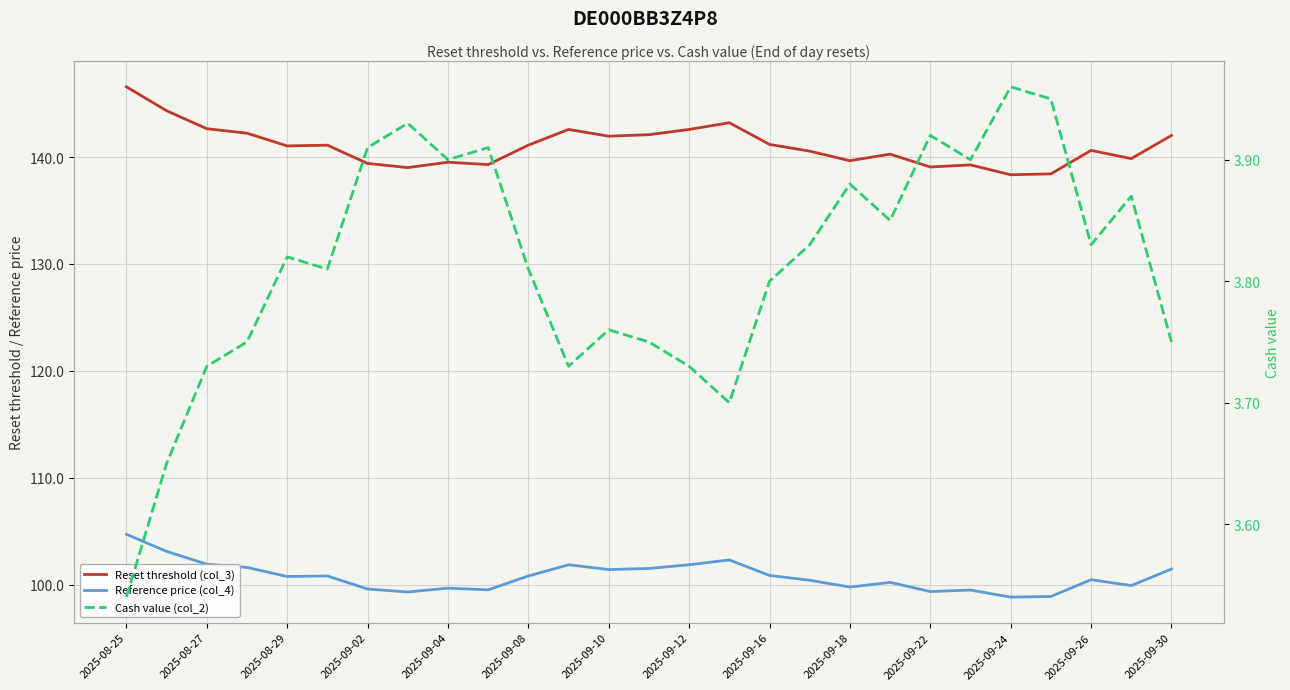

Between 2025-09-08 and 14, which is larger?

14